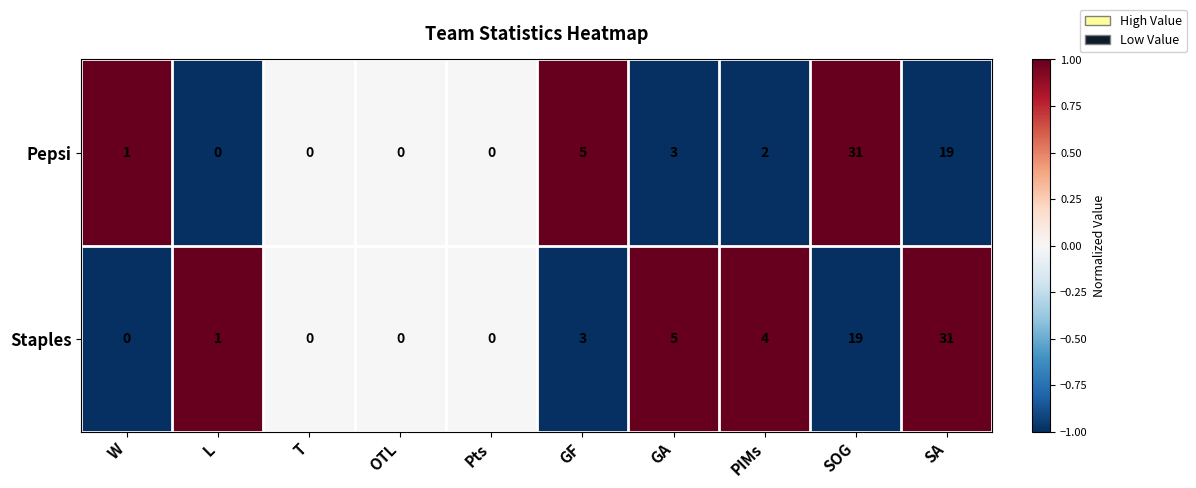

Between PIMs and SOG, which series saw the biggest shift?

Pepsi